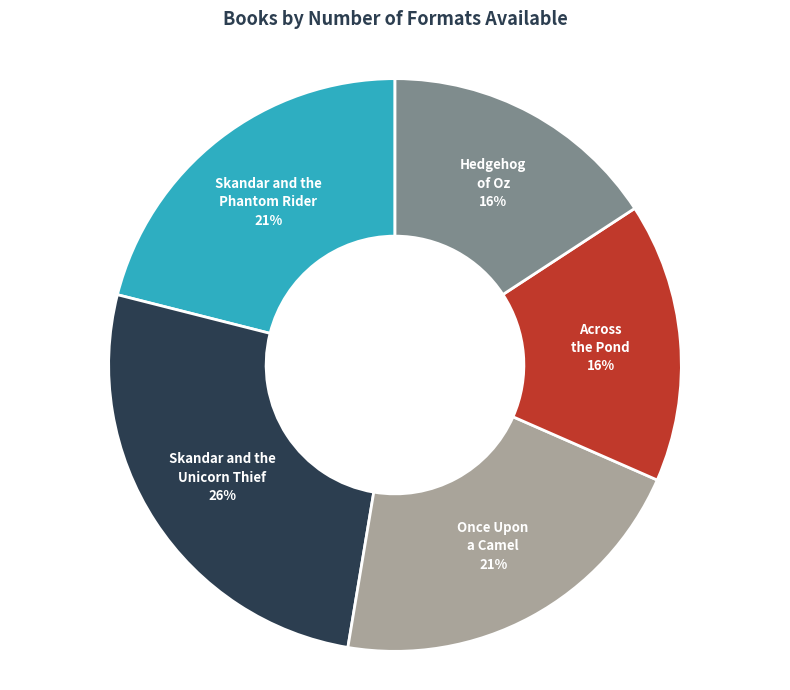

To the nearest percent, what is the average slice percentage?

20%